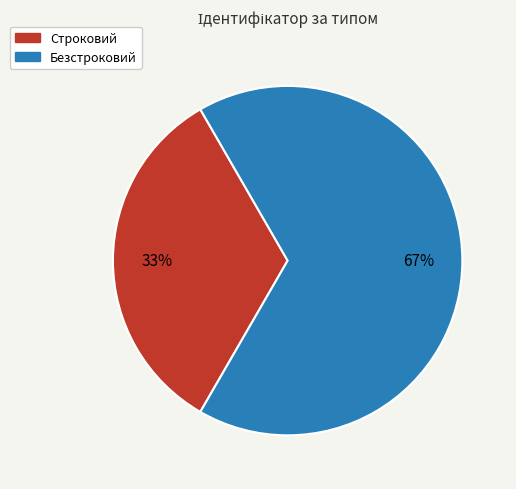

Do Строковий and Безстроковий together represent more than half of the pie?

Yes